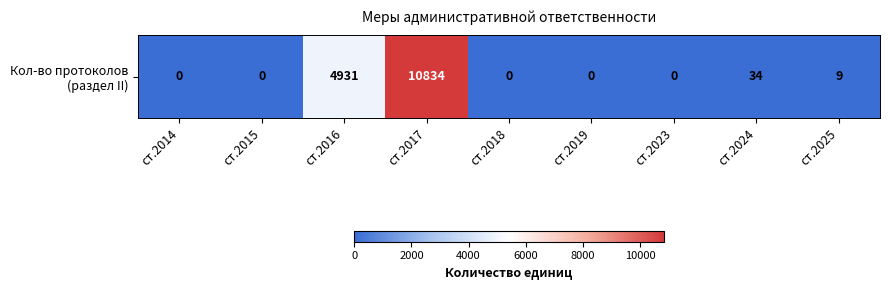

How many categories are shown in the chart?

9